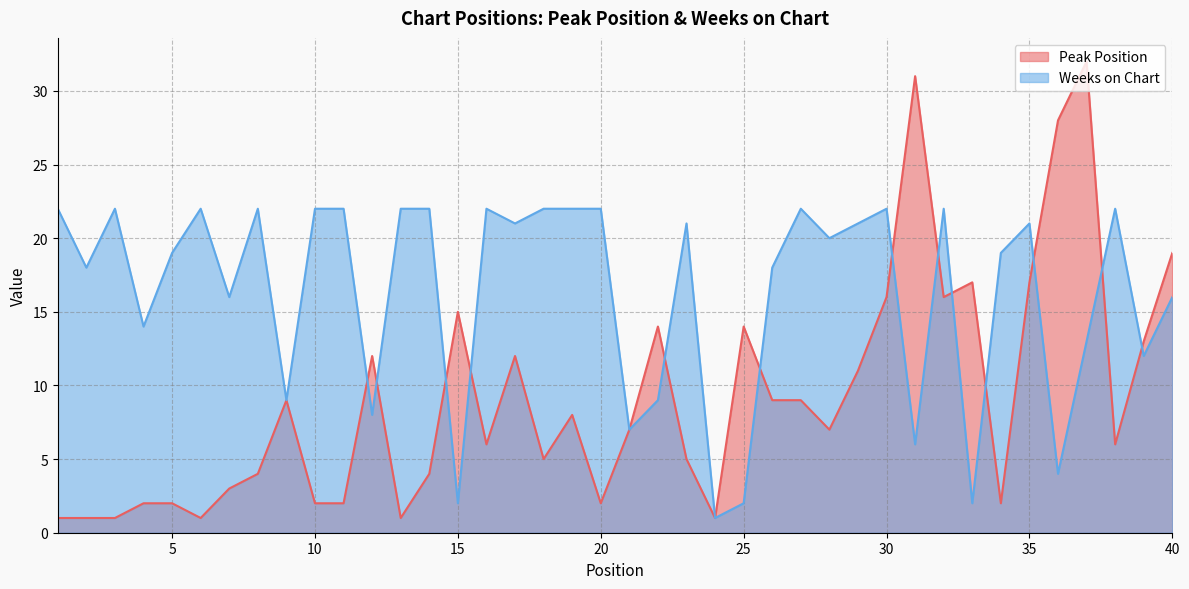

The Peak Position series shows 4 at 19. True or false?

False